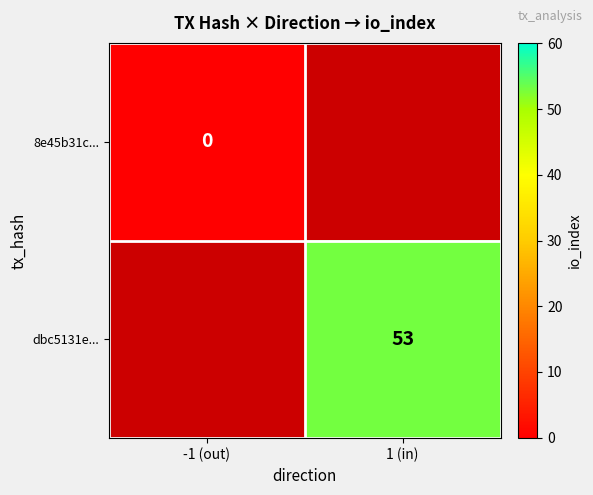

The dbc5131e... series shows 53 at 1 (in). True or false?

True